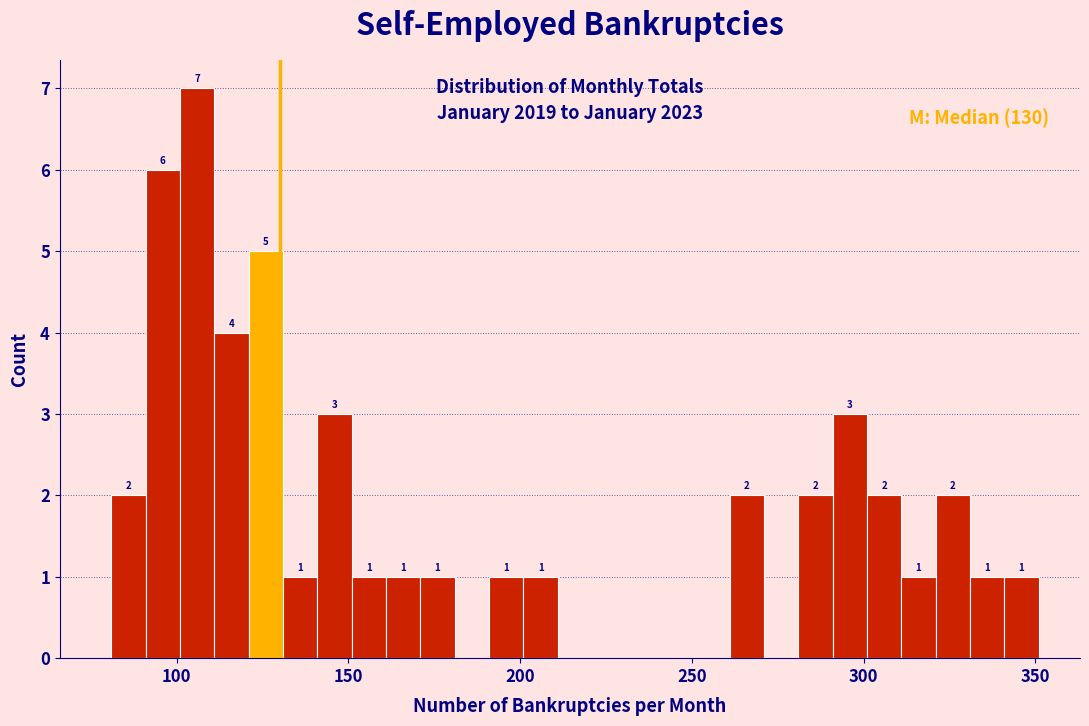

Around what value on the x-axis is the tallest bar? Give the approximate position of its centre, as read against the axis.

105